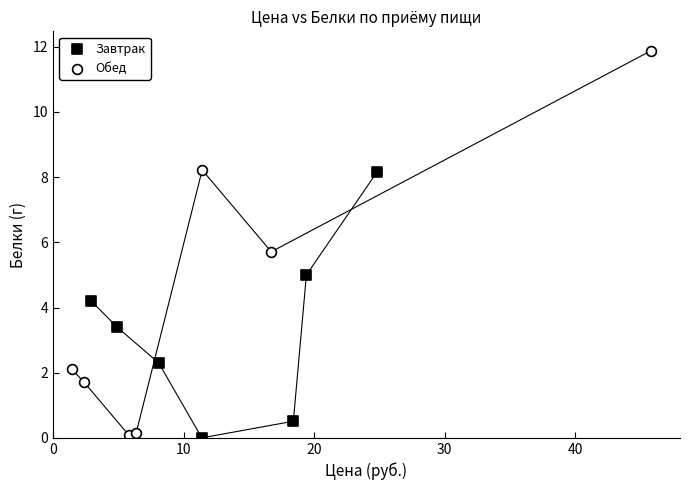

Which series has the widest spread of Y values?

Обед